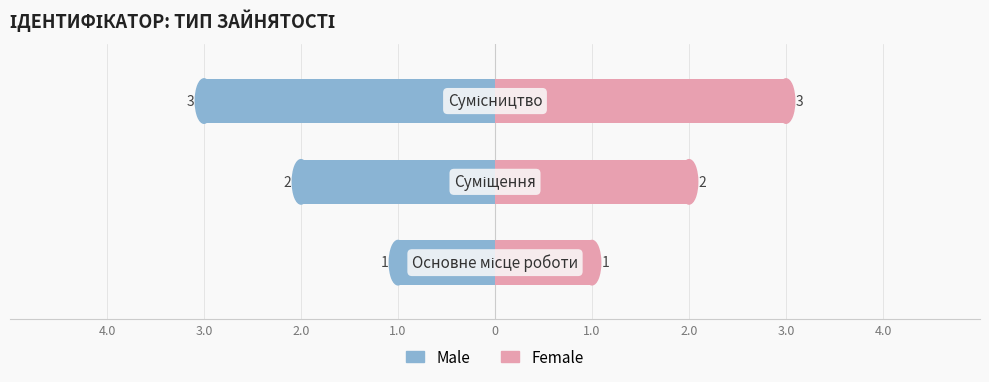

Rank the series at 4.0 from highest to lowest value.

Female, Male